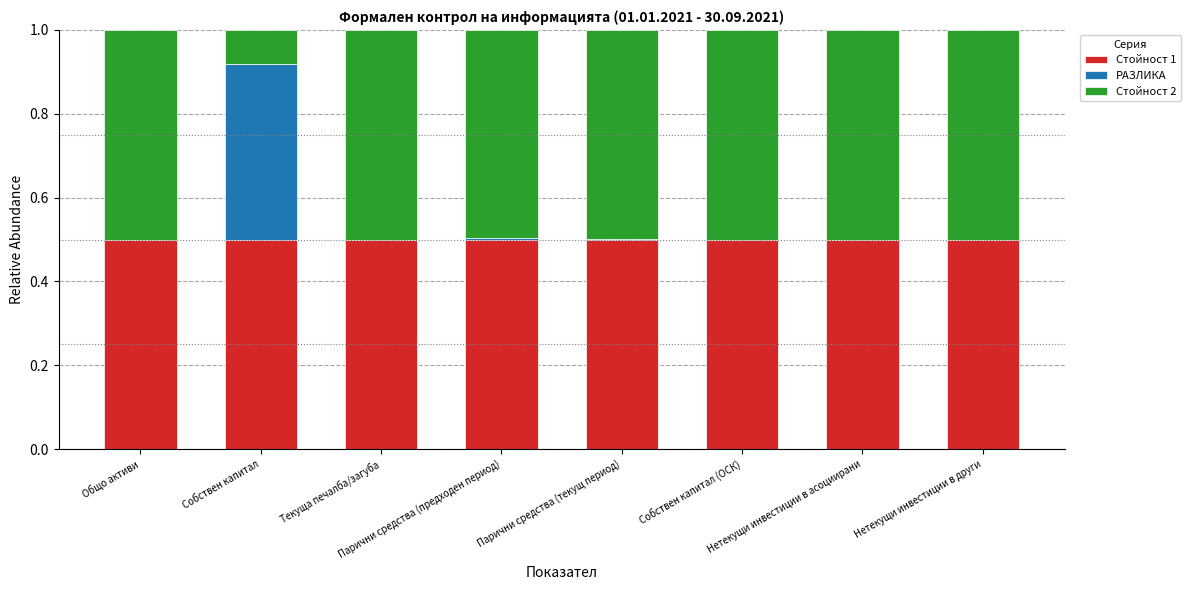

How many series are shown in this chart?

3